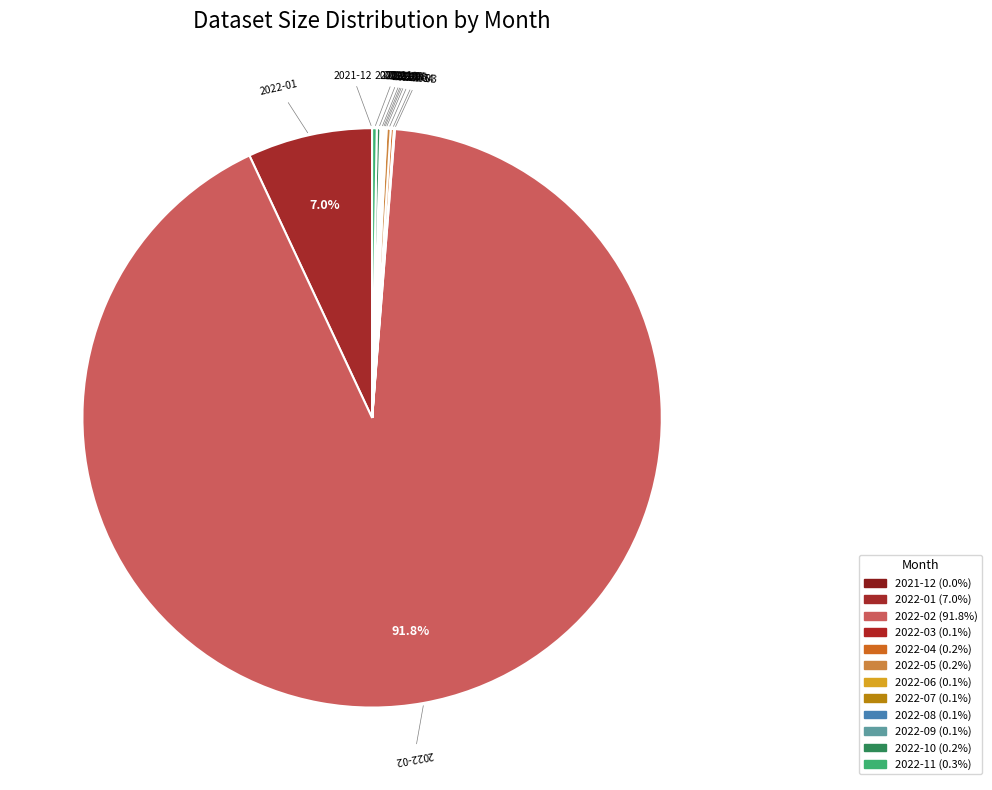

What is the change in value from 2022-03 to 2022-09?

+128784